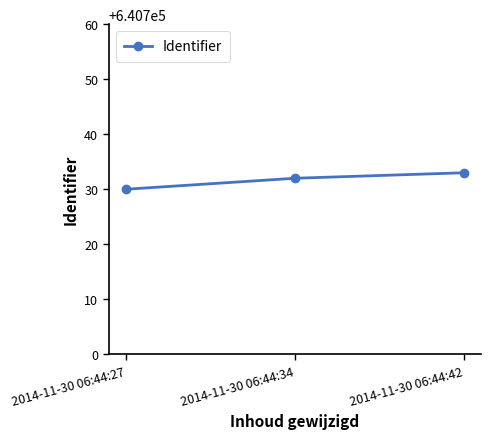

Rank the categories by value from lowest to highest.

2014-11-30 06:44:27, 2014-11-30 06:44:34, 2014-11-30 06:44:42